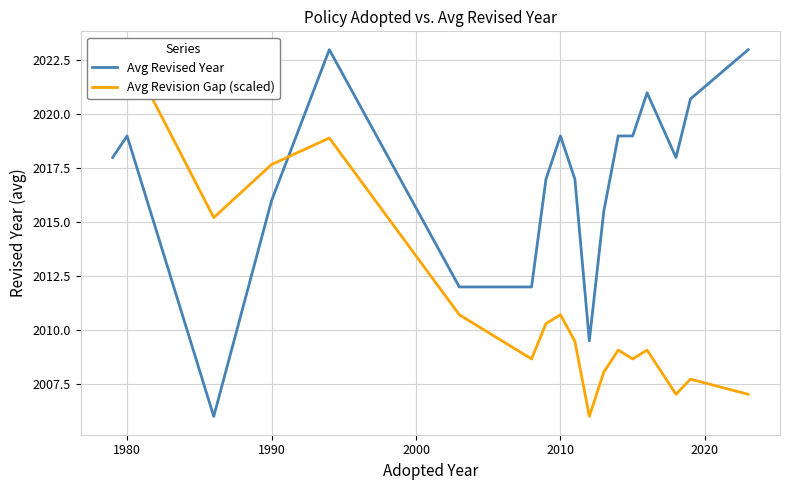

What is the sum of all Avg Revised Year values?

36304.7